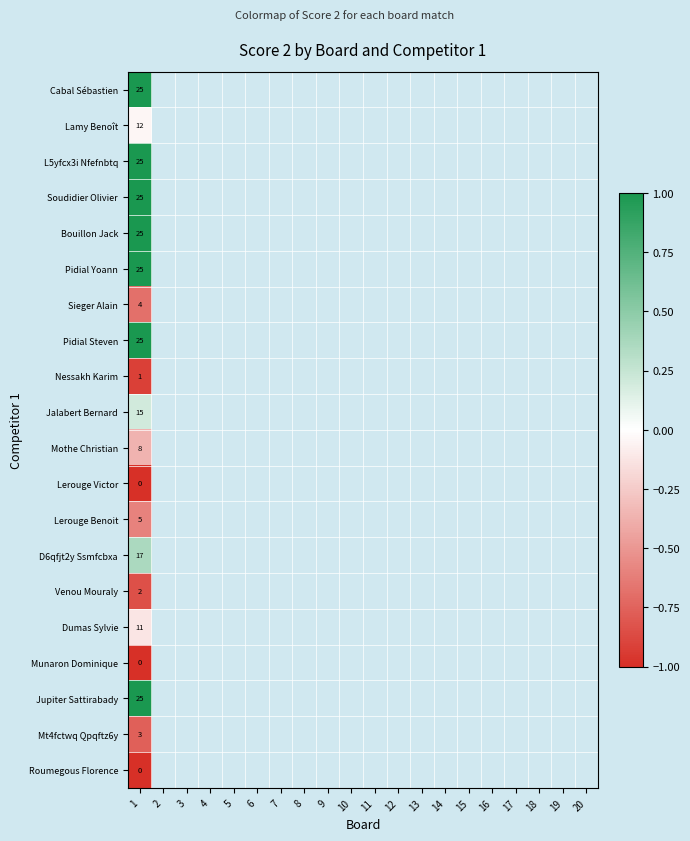

Is it true that Venou Mouraly equals 1 at 1?

False